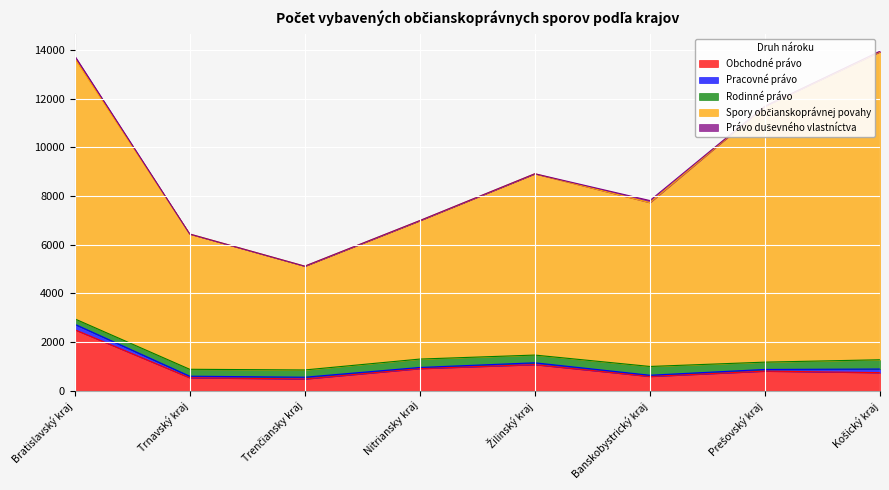

Which category has the highest value in the Obchodné právo series?

Bratislavský kraj